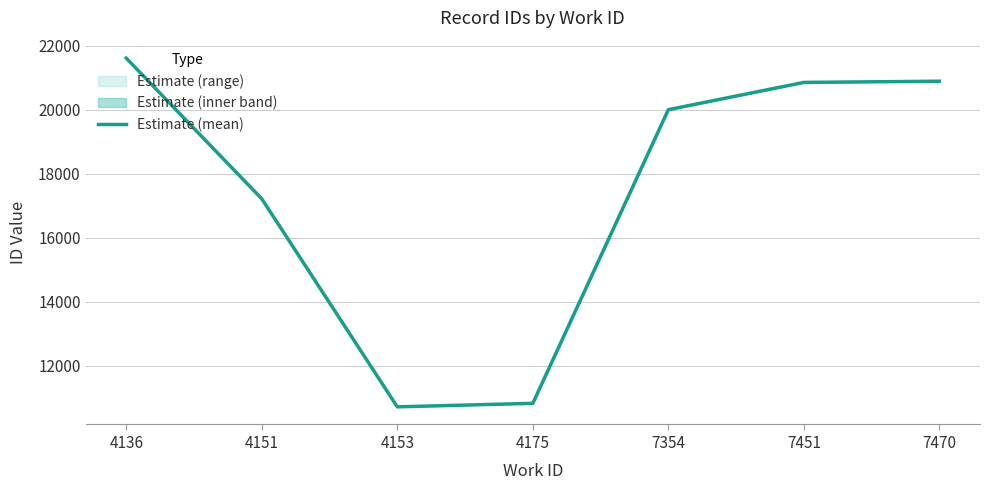

List the labels in order of value, smallest first.

4153, 4175, 4151, 7354, 7451, 7470, 4136